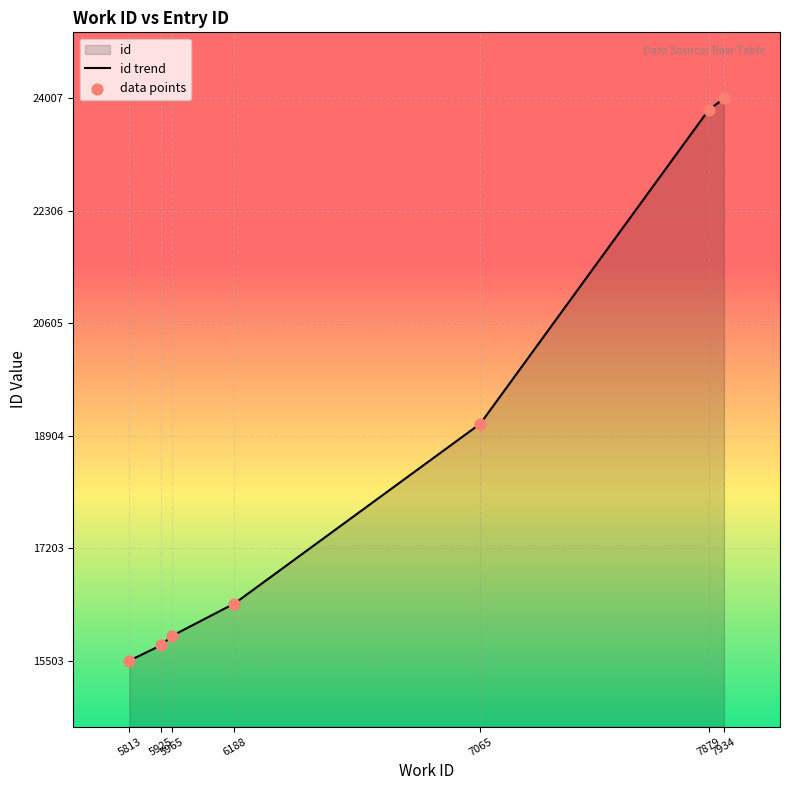

Between 7934 and 7065, which is larger?

7934